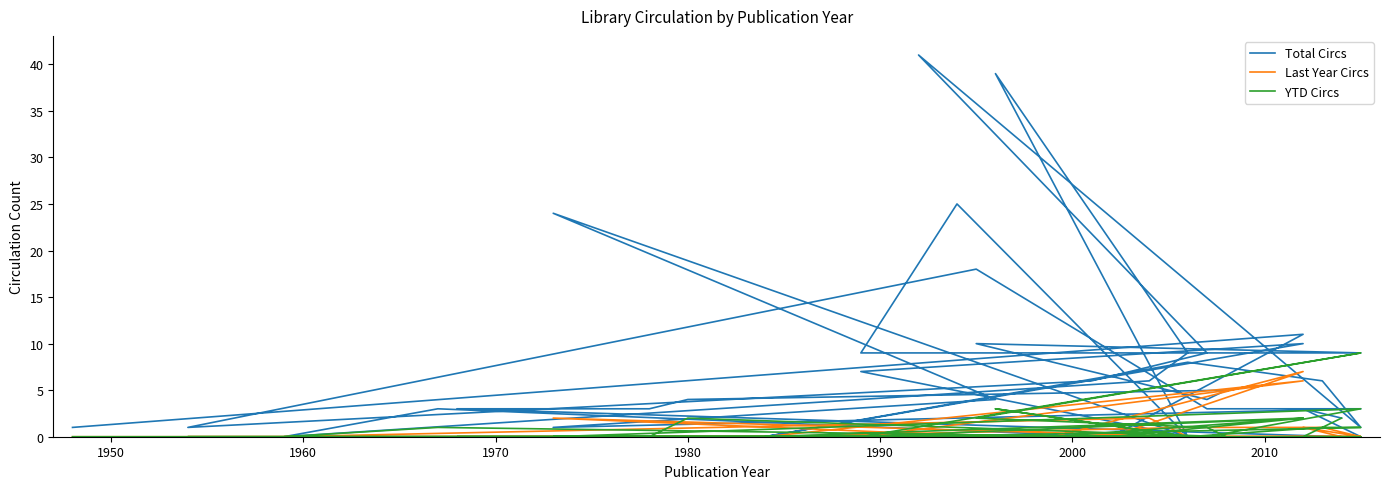

How many data points does each series have?

40